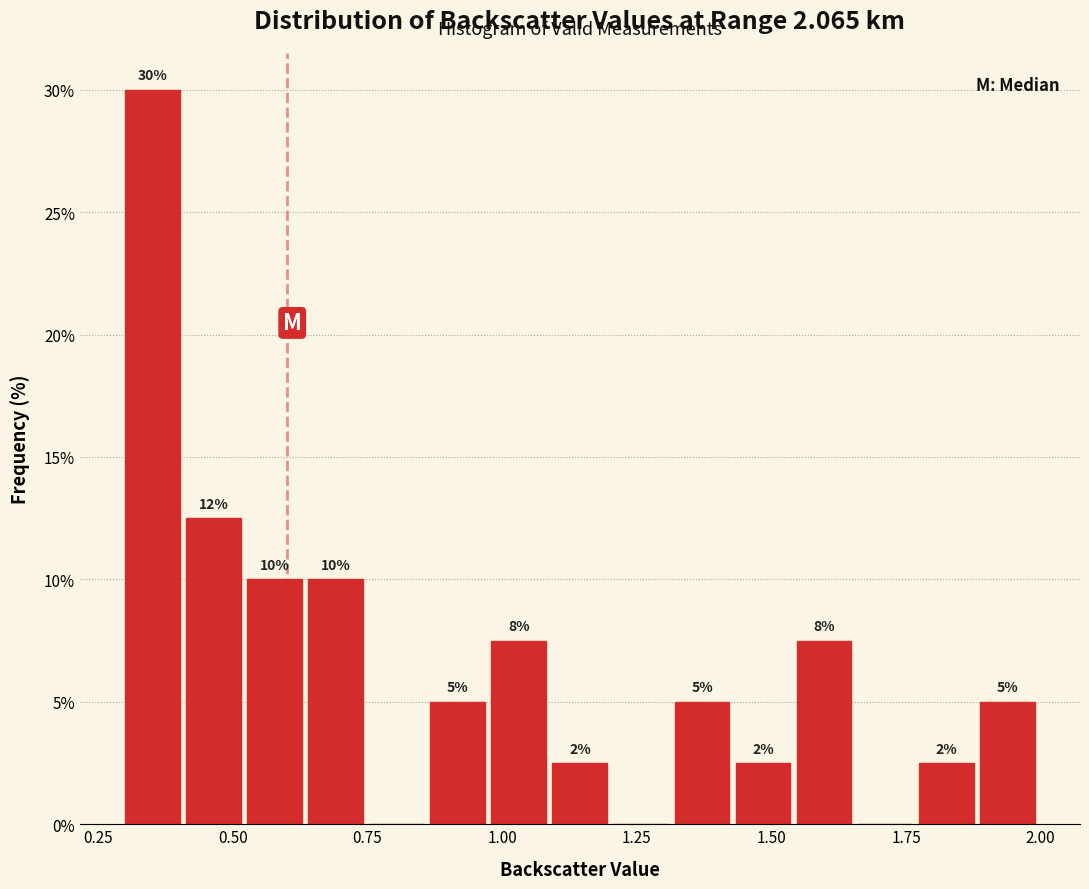

Around what value on the x-axis is the tallest bar? Give the approximate position of its centre, as read against the axis.

0.35